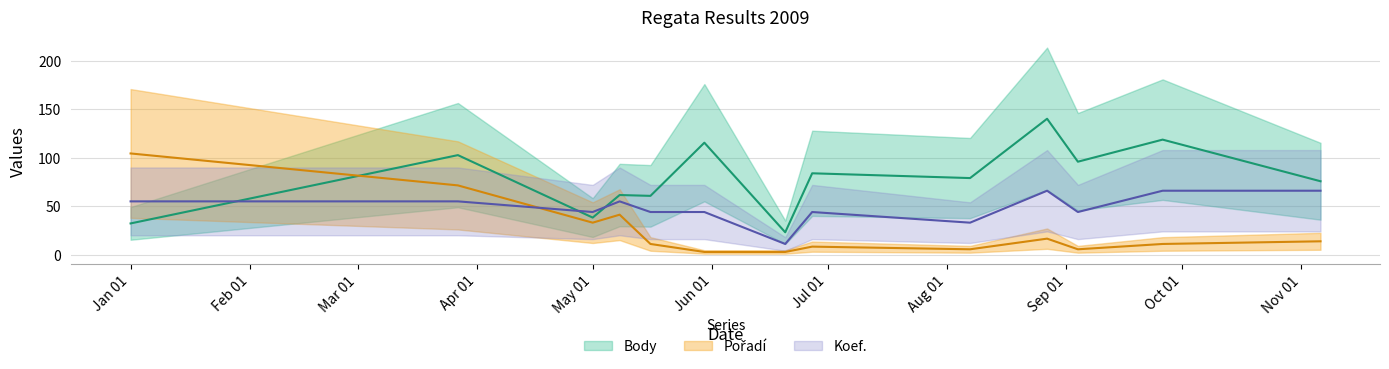

The value of Pořadí at 2009-06-27 is 14.8. True or false?

False